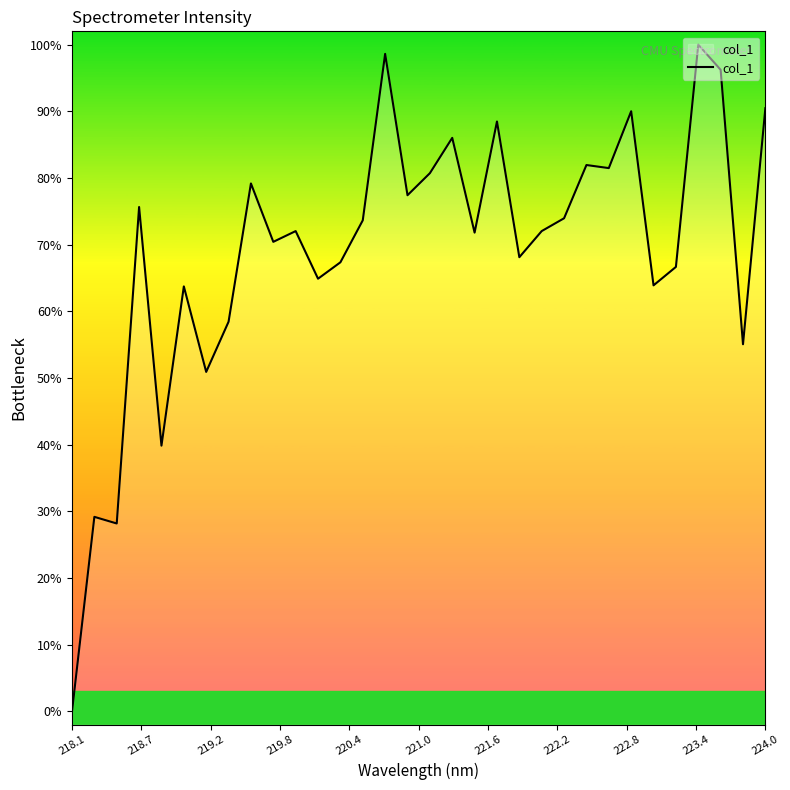

What is the maximum value shown in the chart?

100.0